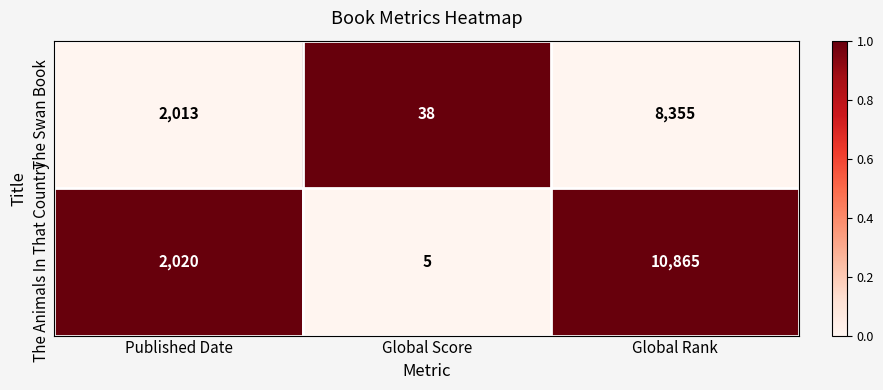

Reading left to right, transcribe all the data shown in this chart.

The Swan Book: 2013	38	8355
The Animals In That Country: 2020	5	10865